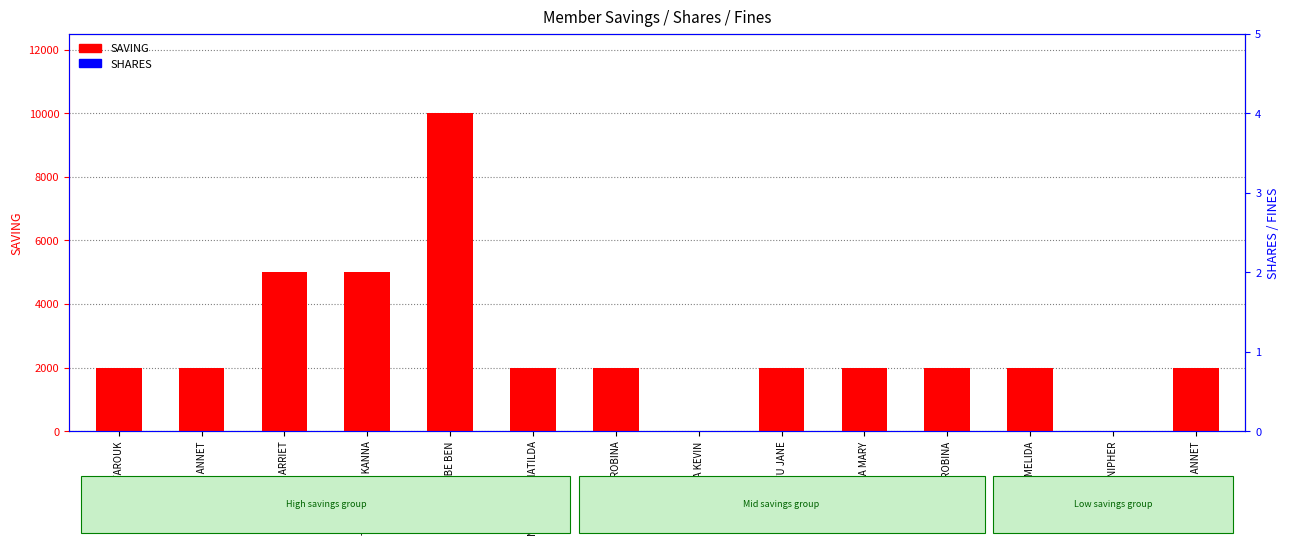

Which series has the widest spread of values?

SAVING